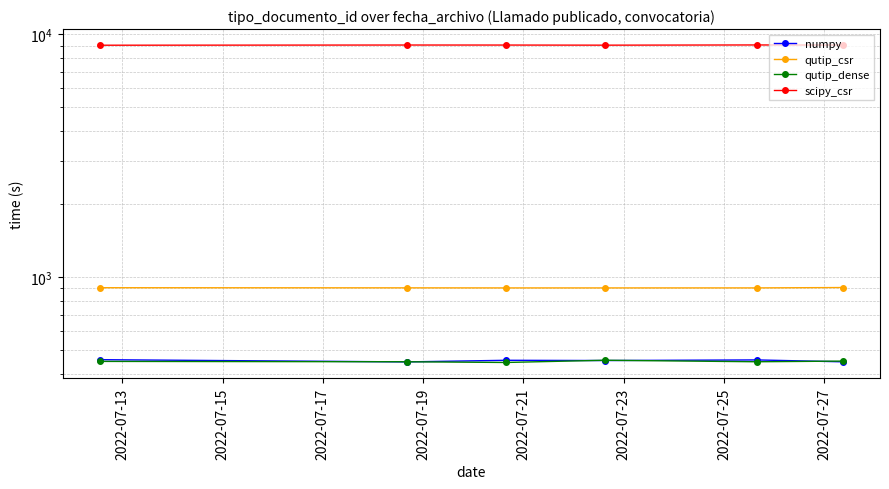

What is the spread (max minus min) of values at 2022-07-17?

8578.0